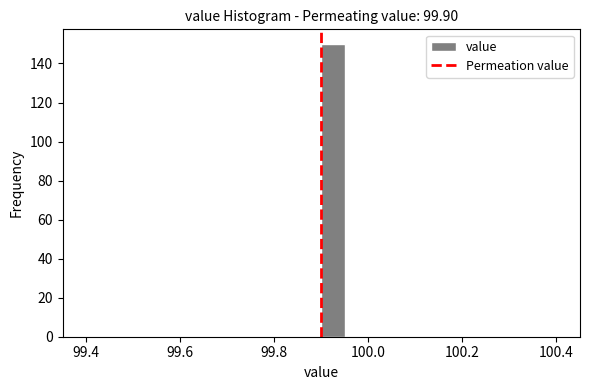

Read against the x-axis, roughly where is the centre of the tallest bar?

99.92